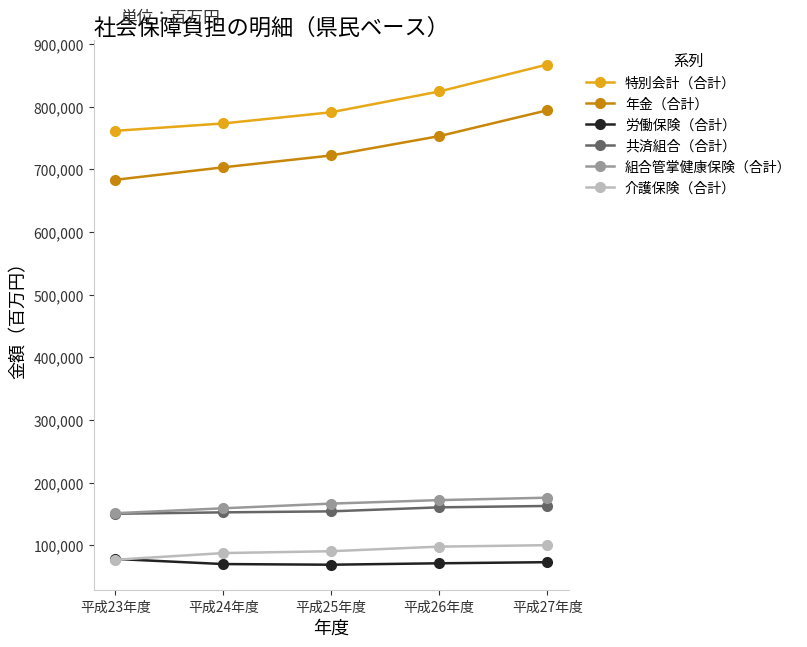

What is the minimum value shown in the chart?

68967